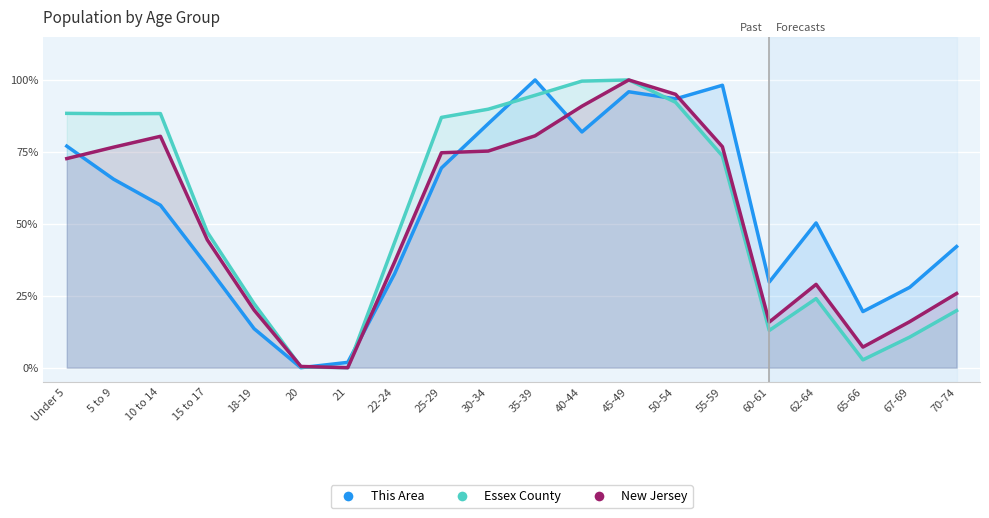

Reading left to right, what are all the values shown in this chart?

This Area: Under 5=0.8	5 to 9=0.7	10 to 14=0.6	15 to 17=0.4	18-19=0.1	20=0.0	21=0.0	22-24=0.3	25-29=0.7	30-34=0.8	35-39=1.0	40-44=0.8	45-49=1.0	50-54=0.9	55-59=1.0	60-61=0.3	62-64=0.5	65-66=0.2	67-69=0.3	70-74=0.4
Essex County: Under 5=0.9	5 to 9=0.9	10 to 14=0.9	15 to 17=0.5	18-19=0.2	20=0.0	21=0.0	22-24=0.4	25-29=0.9	30-34=0.9	35-39=0.9	40-44=1.0	45-49=1.0	50-54=0.9	55-59=0.7	60-61=0.1	62-64=0.2	65-66=0.0	67-69=0.1	70-74=0.2
New Jersey: Under 5=0.7	5 to 9=0.8	10 to 14=0.8	15 to 17=0.4	18-19=0.2	20=0.0	21=0.0	22-24=0.4	25-29=0.7	30-34=0.8	35-39=0.8	40-44=0.9	45-49=1.0	50-54=1.0	55-59=0.8	60-61=0.2	62-64=0.3	65-66=0.1	67-69=0.2	70-74=0.3